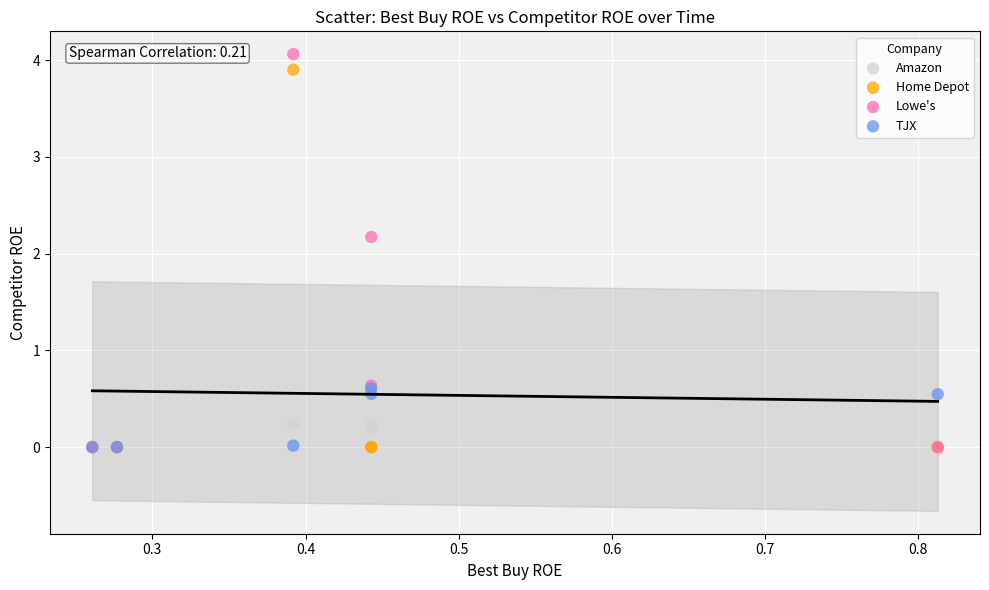

Which series has the widest spread of Y values?

Lowe's